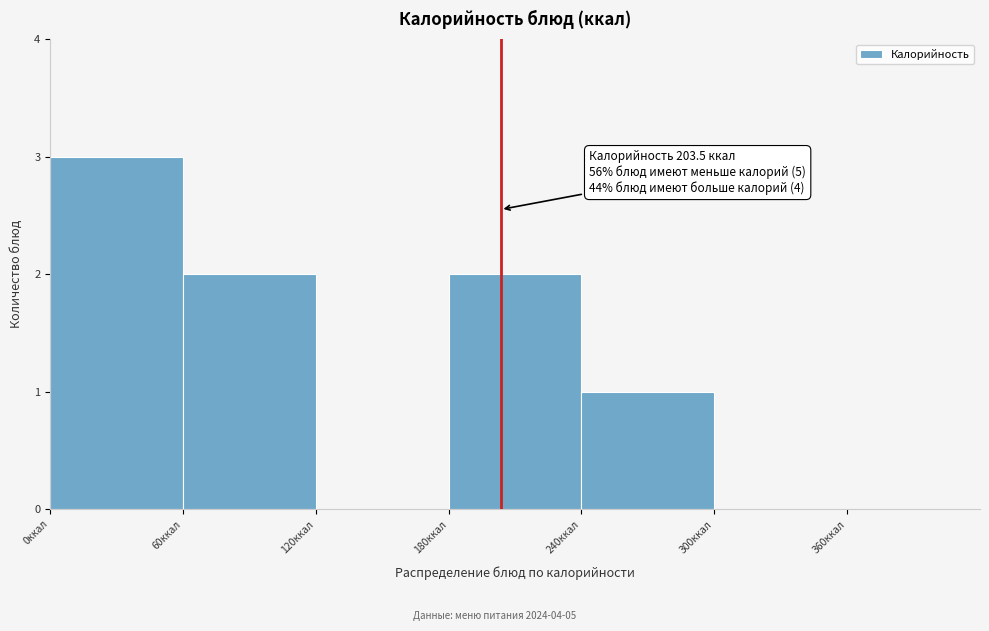

Which range on the x-axis has the tallest bar?

0 to 60